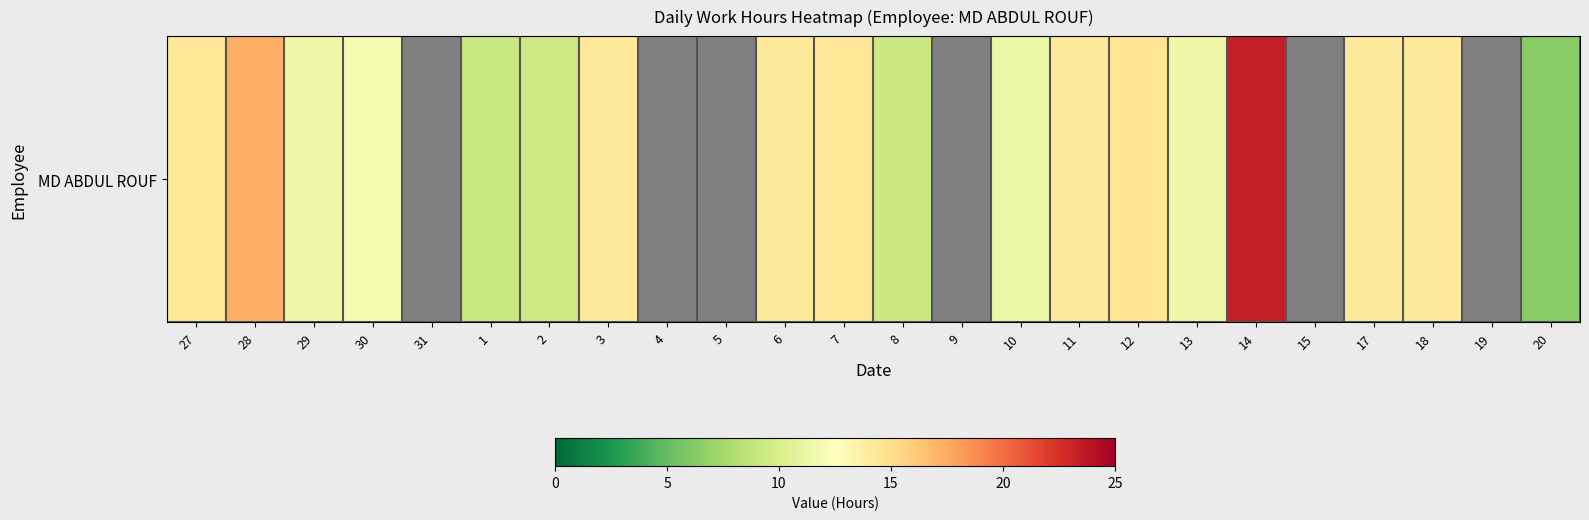

At which label is the value closest to 11?

10